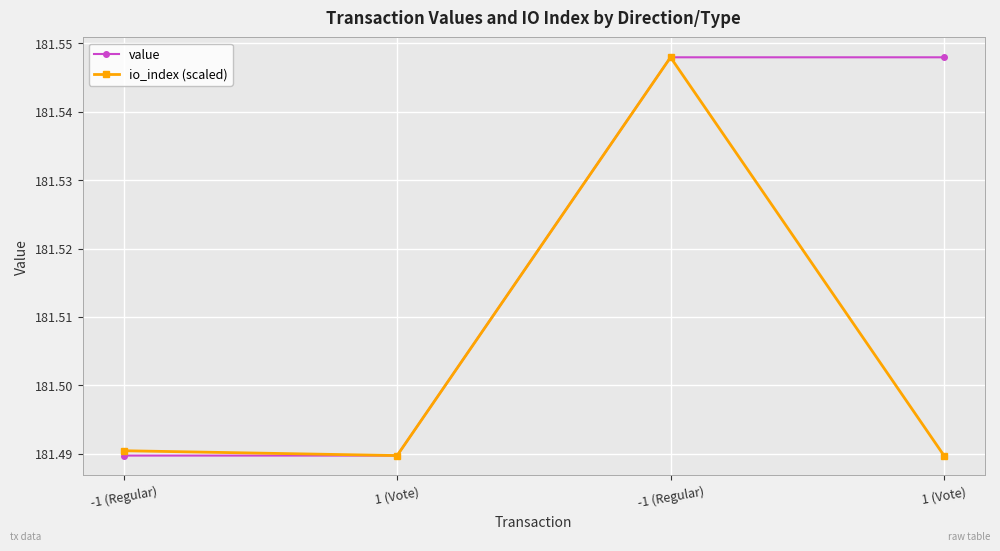

How many io_index (scaled) values are between 181 and 182?

4